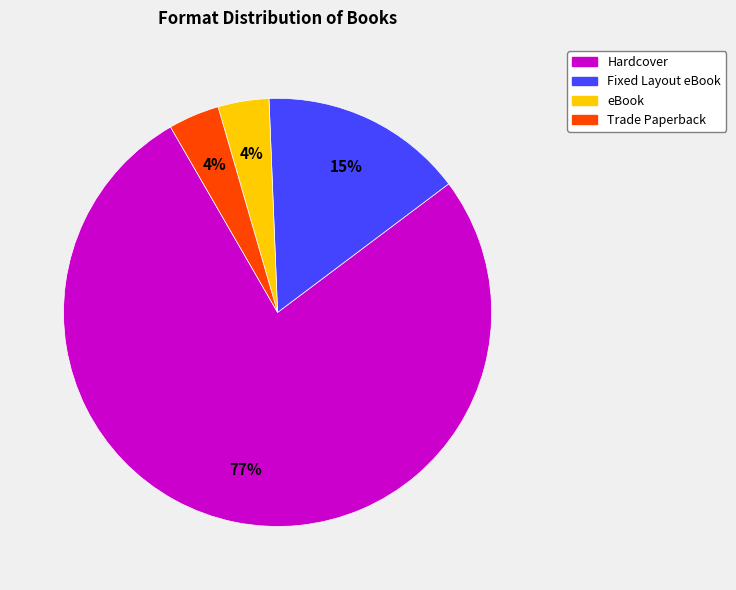

Which slice is the largest?

Hardcover